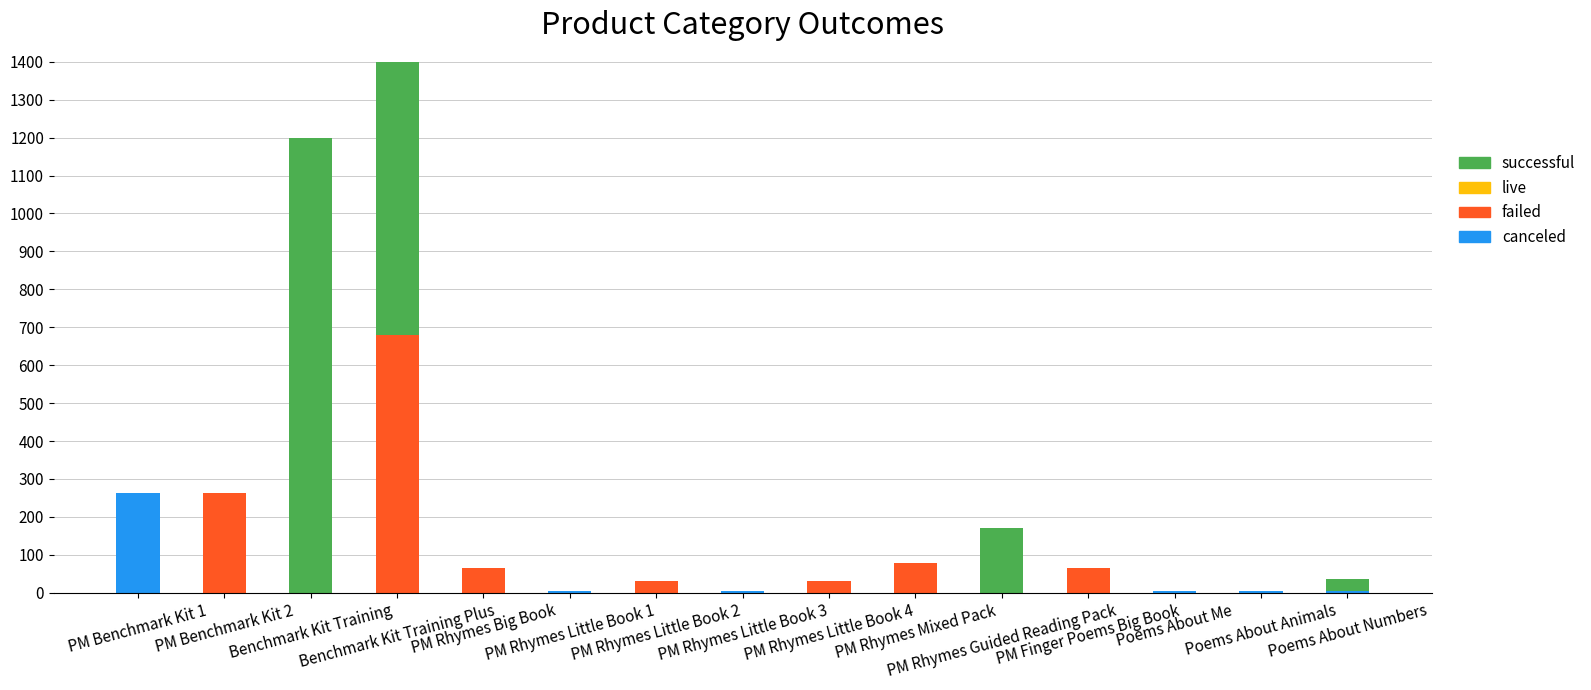

At which category does the chart reach its peak across all series?

Benchmark Kit Training